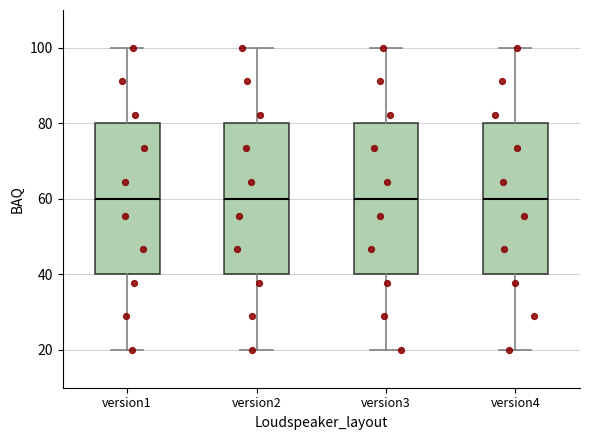

Where does the median line of the box for version1 sit on the y-axis? The values are not printed on the chart, so give them approximately, as read against the axis.

60